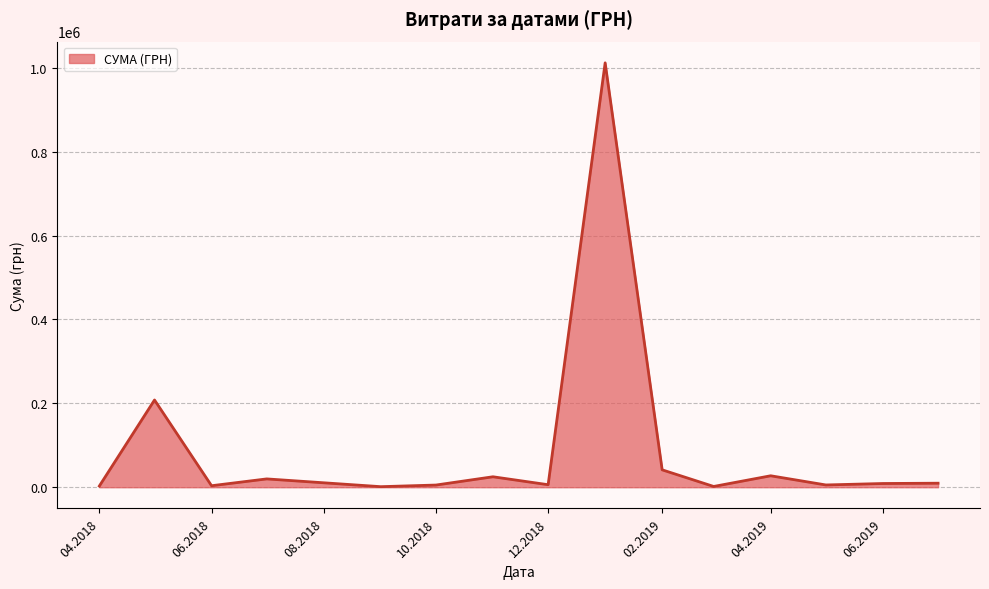

Is this an area chart (filled region under the line)?

Yes